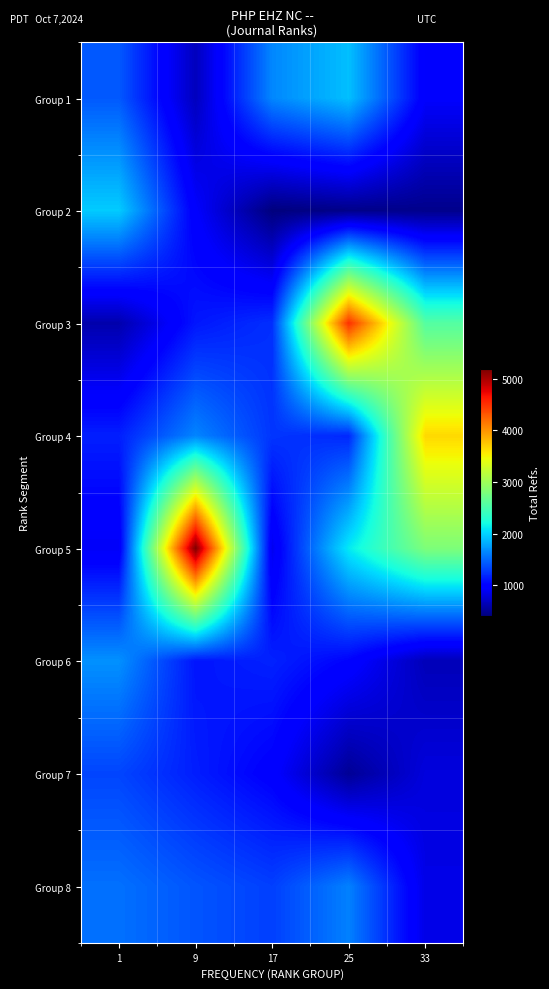

Reading left to right, transcribe all the data shown in this chart.

Group 1: 1=1429	9=674	17=1645	25=1909	33=948
Group 2: 1=1965	9=953	17=409	25=456	33=467
Group 3: 1=607	9=1113	17=1229	25=4506	33=2569
Group 4: 1=1154	9=1634	17=1259	25=1193	33=3655
Group 5: 1=912	9=5184	17=877	25=2107	33=2805
Group 6: 1=1690	9=1103	17=1166	25=1010	33=653
Group 7: 1=1333	9=1147	17=981	25=509	33=806
Group 8: 1=1538	9=1407	17=1306	25=1615	33=845